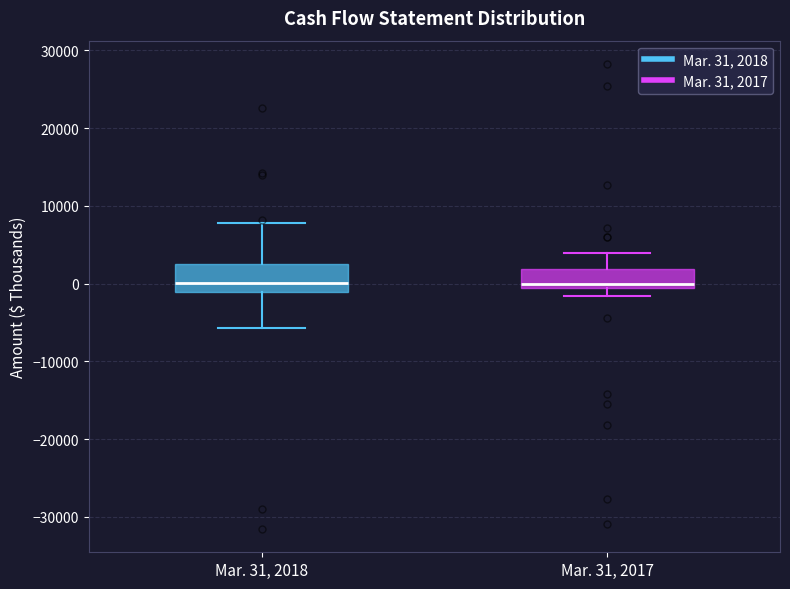

Reading left to right, read every box against the y-axis: the position of its median line, the range the box covers, and the ends of its whiskers. The values are not printed on the chart, so give them approximately, as read against the axis.

Mar. 31, 2018: median 0, box -1000 to 2000, whiskers -6000 to 8000
Mar. 31, 2017: median 0, box -1000 to 2000, whiskers -2000 to 4000